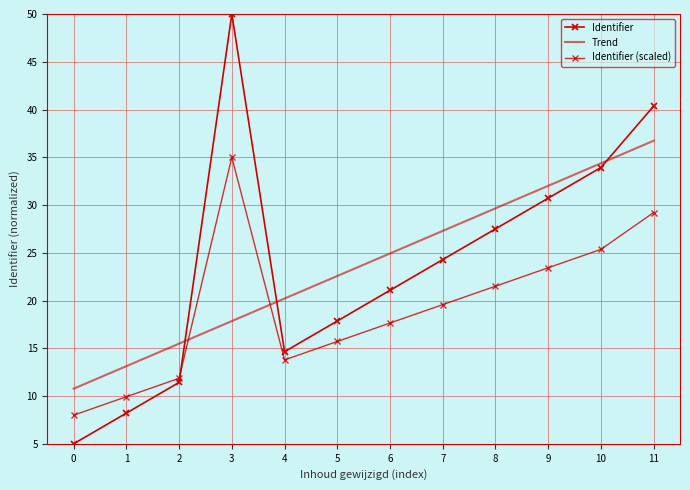

At which category is the sum across all series the highest?

11